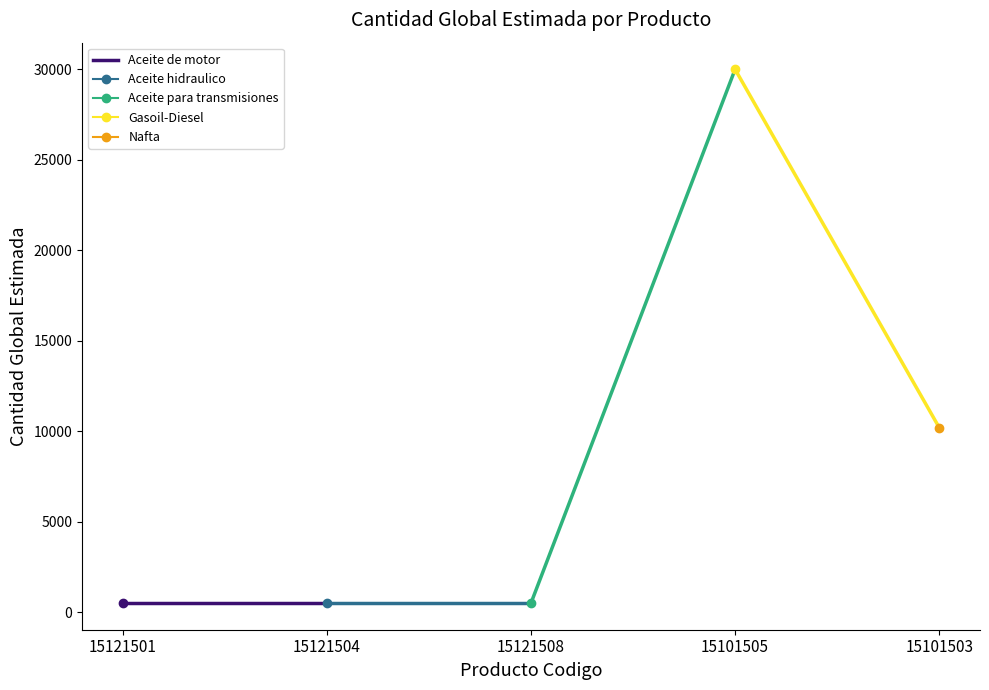

What is the label of the 2nd point from the left?

15121504